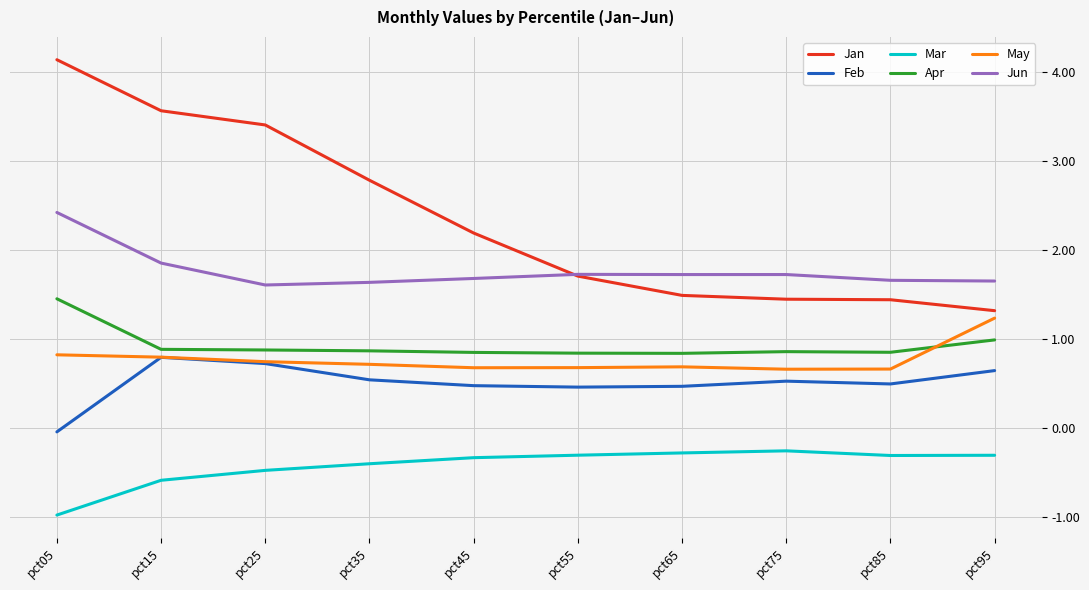

True or false: Jun and Feb intersect in this chart.

False